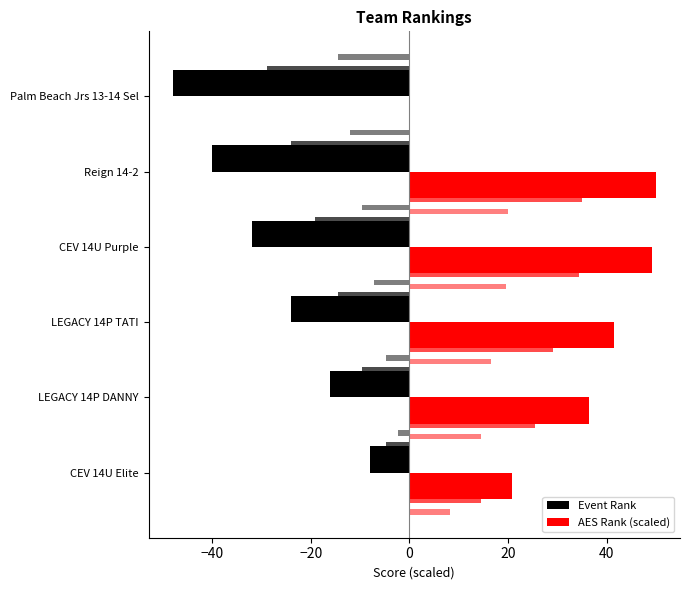

List the series in order of their overall mean, highest first.

AES Rank (scaled), Event Rank